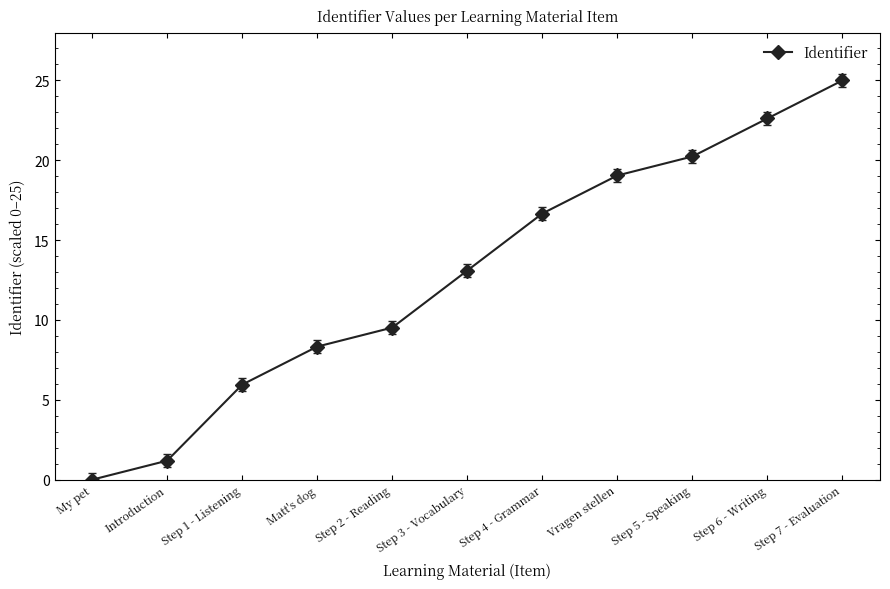

True or false: the data shows 37.6 at Step 6 - Writing.

False